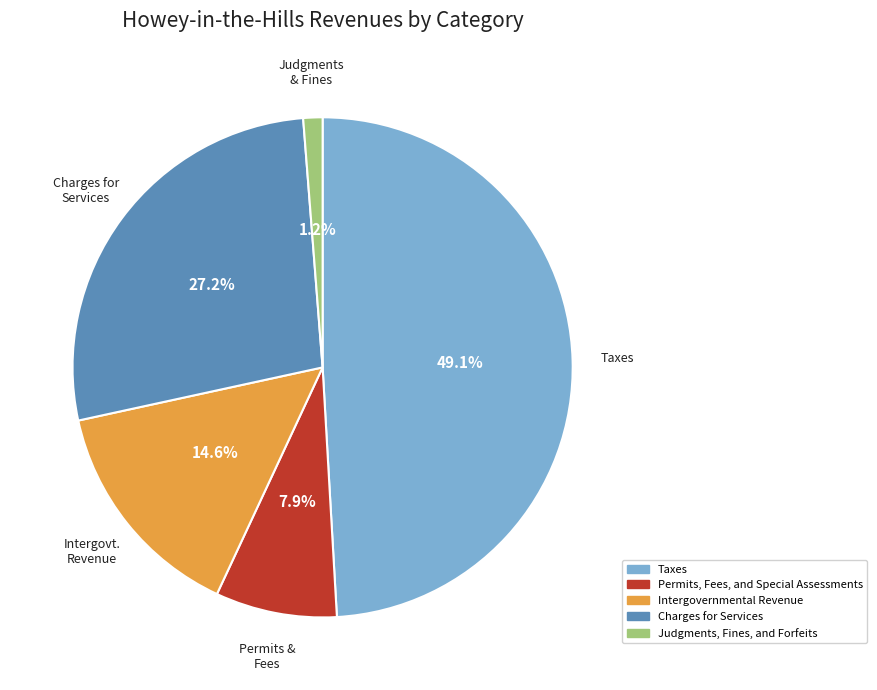

To the nearest percent, what percentage of the pie is Charges for Services?

27%